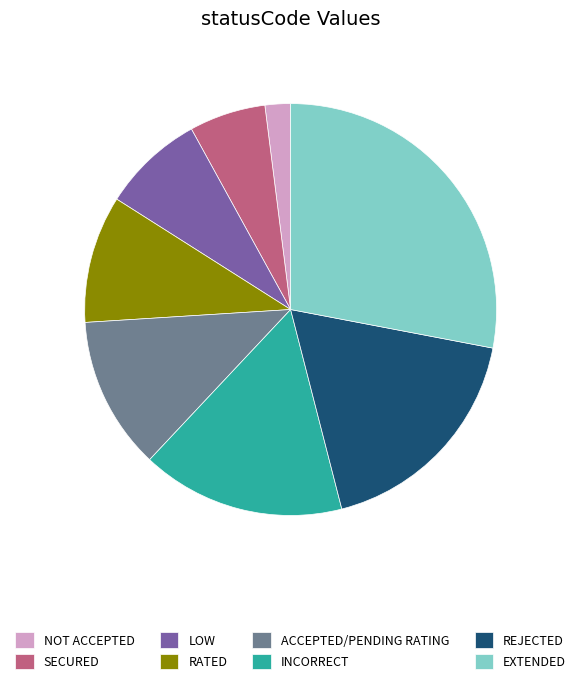

The LOW slice represents 8% of the pie. True or false?

True